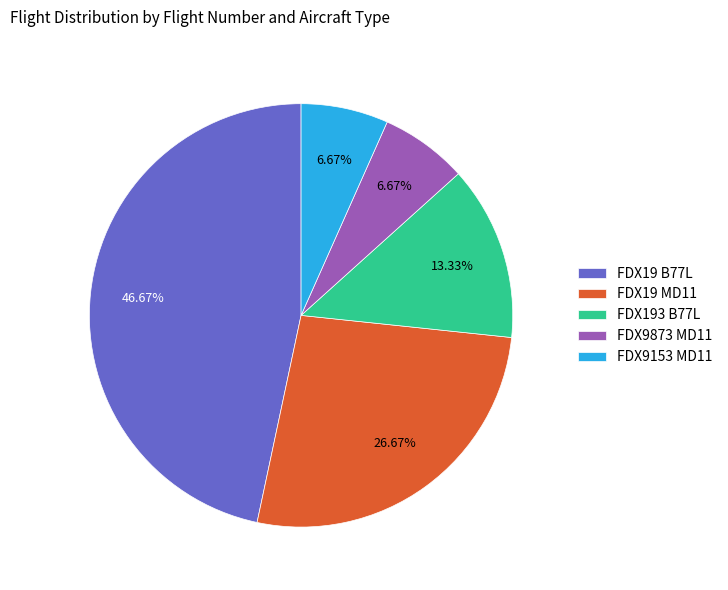

How many segments does this pie chart have?

5